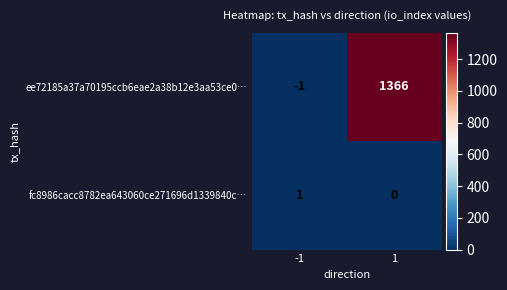

Rank the series at 1 from lowest to highest value.

fc8986cacc8782ea643060ce271696d1339840c…, ee72185a37a70195ccb6eae2a38b12e3aa53ce0…